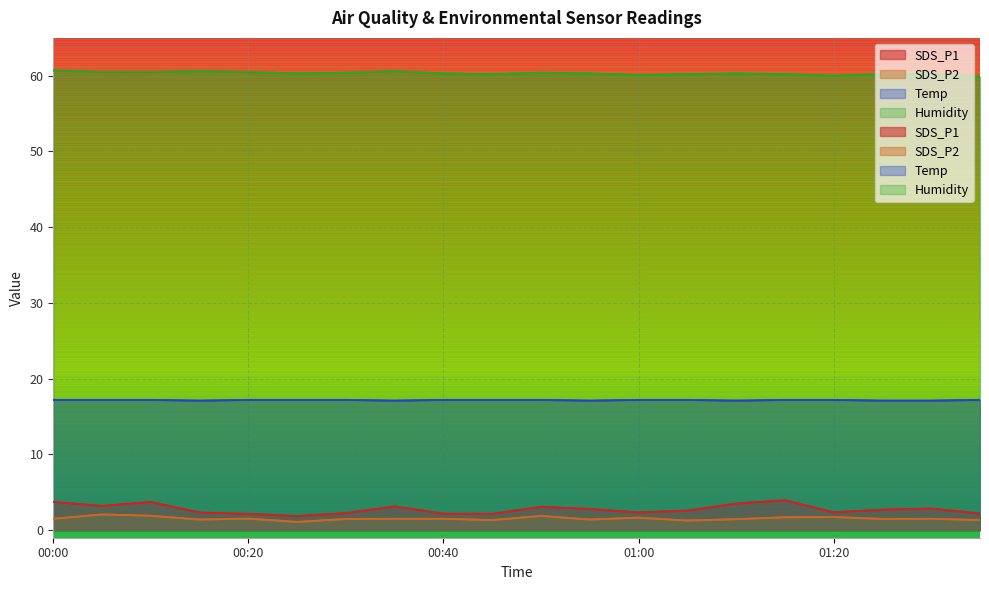

Which label corresponds to the smallest value in the chart?

00:25